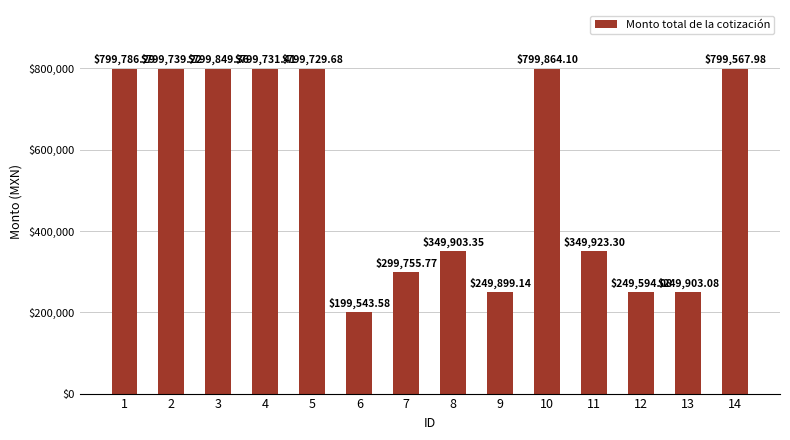

What is the difference between the maximum and minimum values?

600320.5